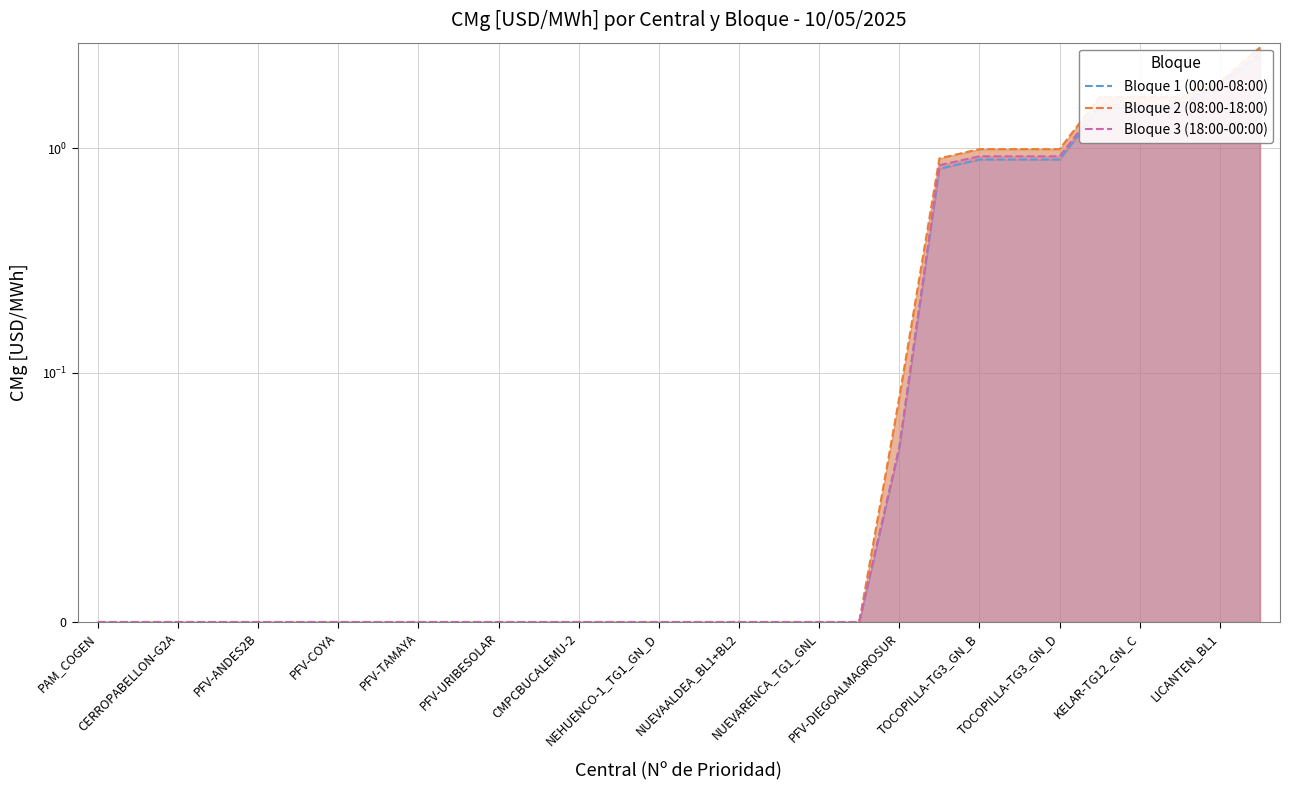

What position from the right is TOCOPILLA-TG3_GN_D?

6